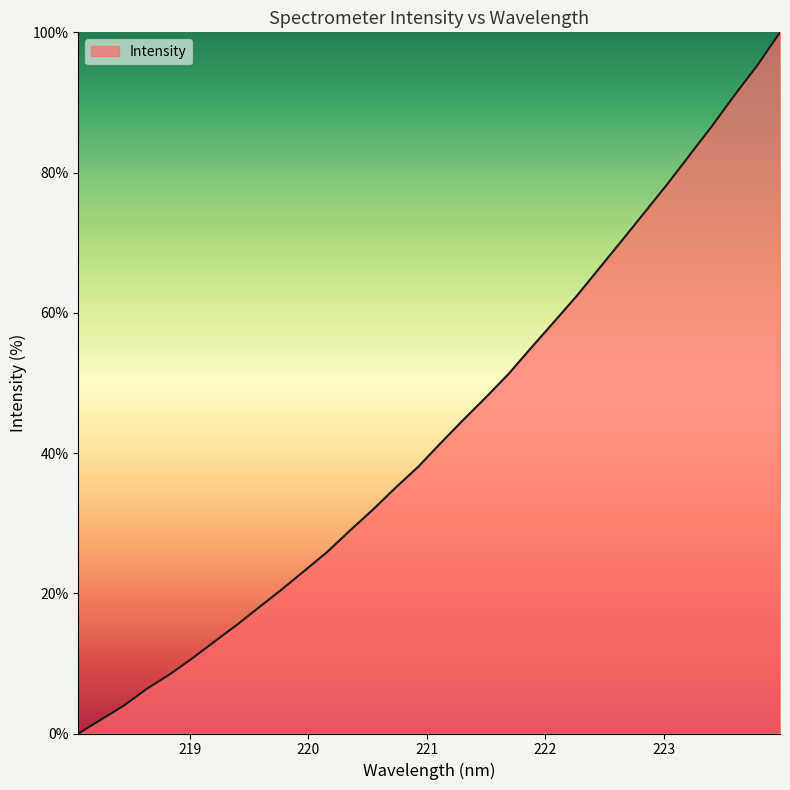

Count the number of data series in this chart.

1